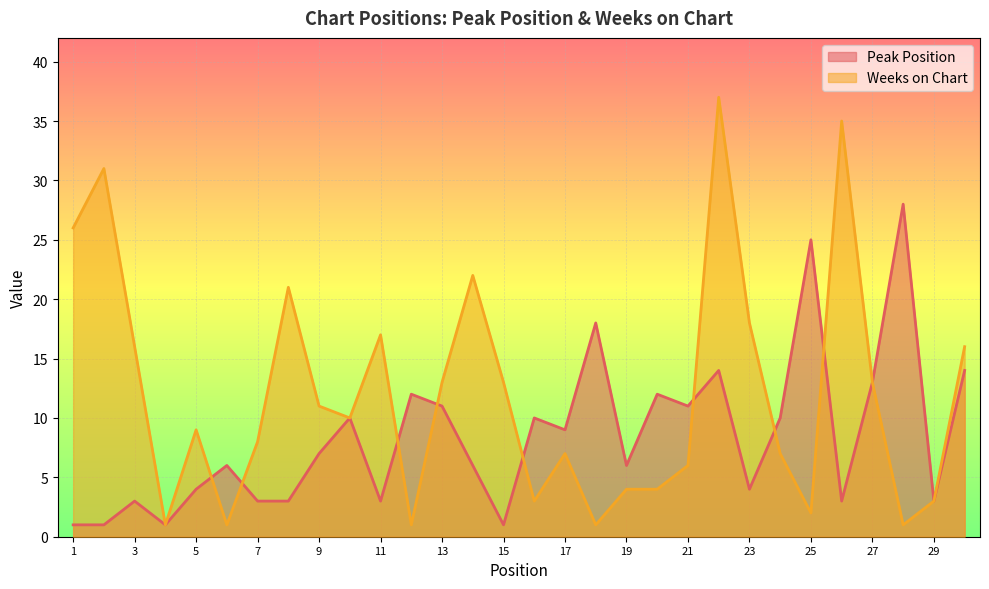

List the series in order of their overall mean, lowest first.

Peak Position, Weeks on Chart